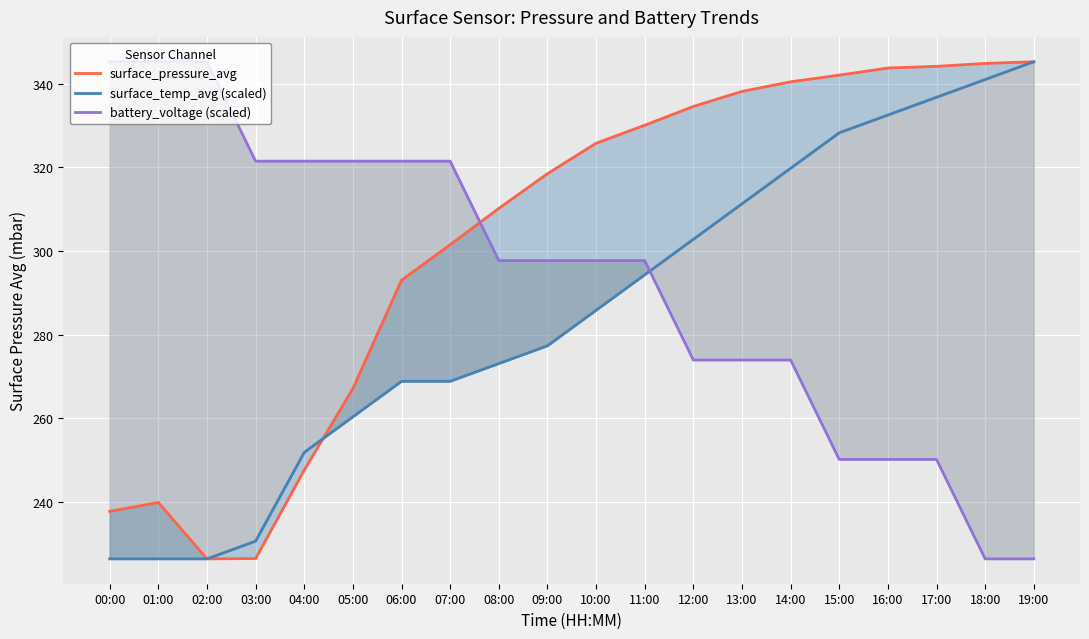

Is this an area chart (filled region under the line)?

No